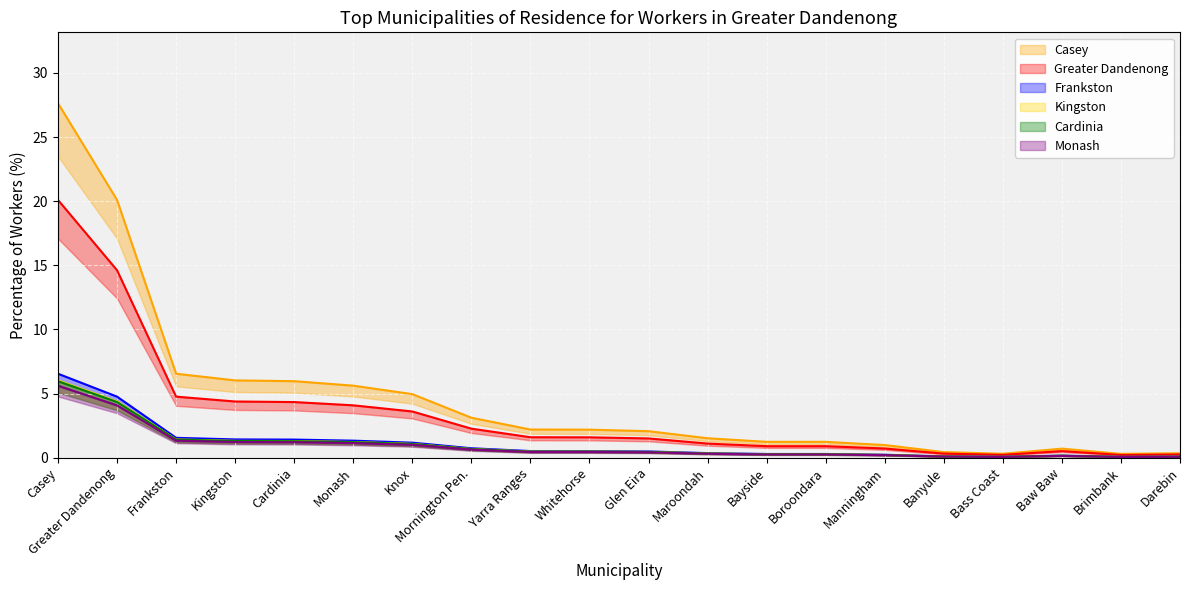

True or false: Cardinia and Frankston cross at least once.

False